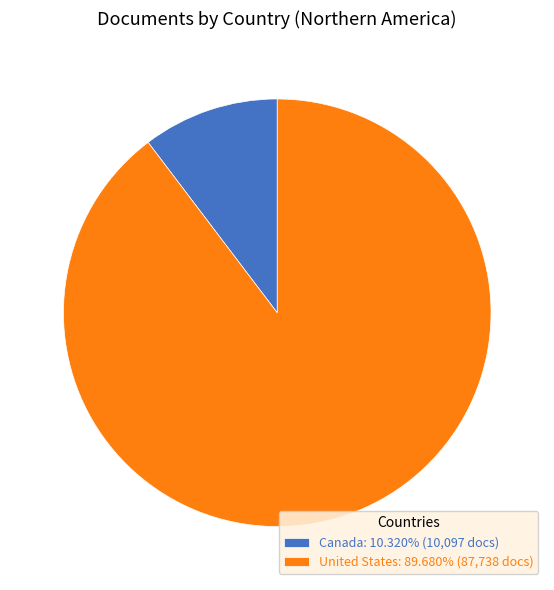

Do United States: 89.680% (87,738 docs) and Canada: 10.320% (10,097 docs) together represent more than half of the pie?

Yes